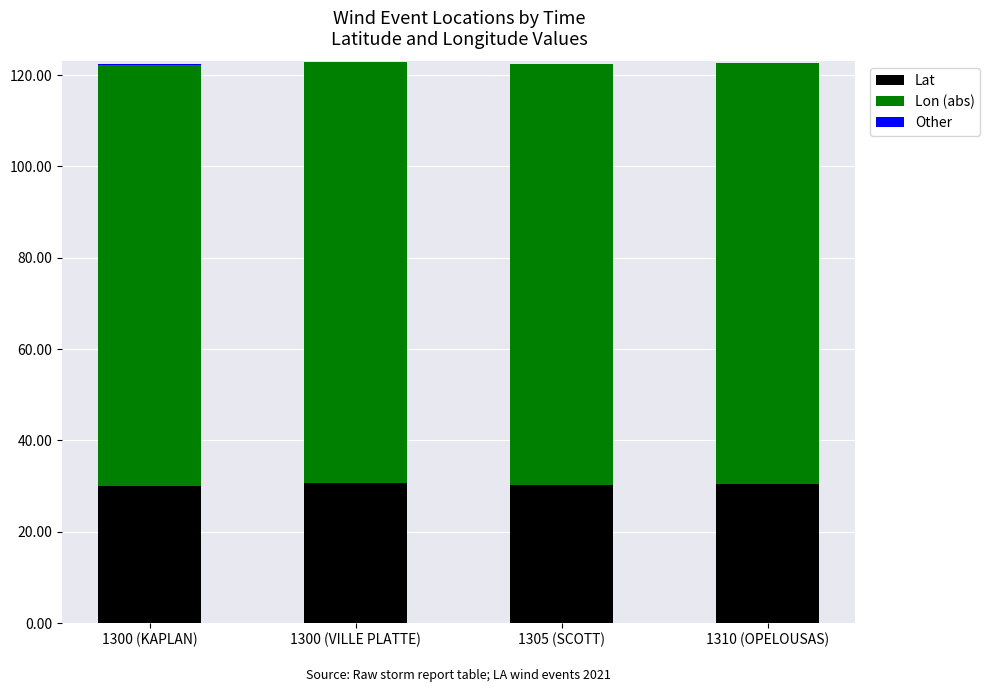

What is the sum of all Lat values?

121.4